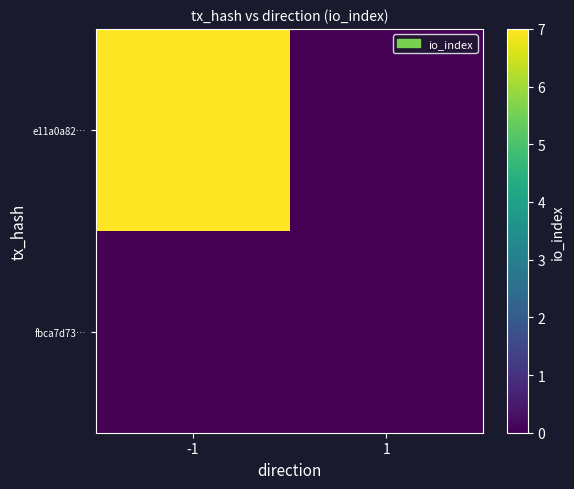

What is the spread (max minus min) of values at -1?

7